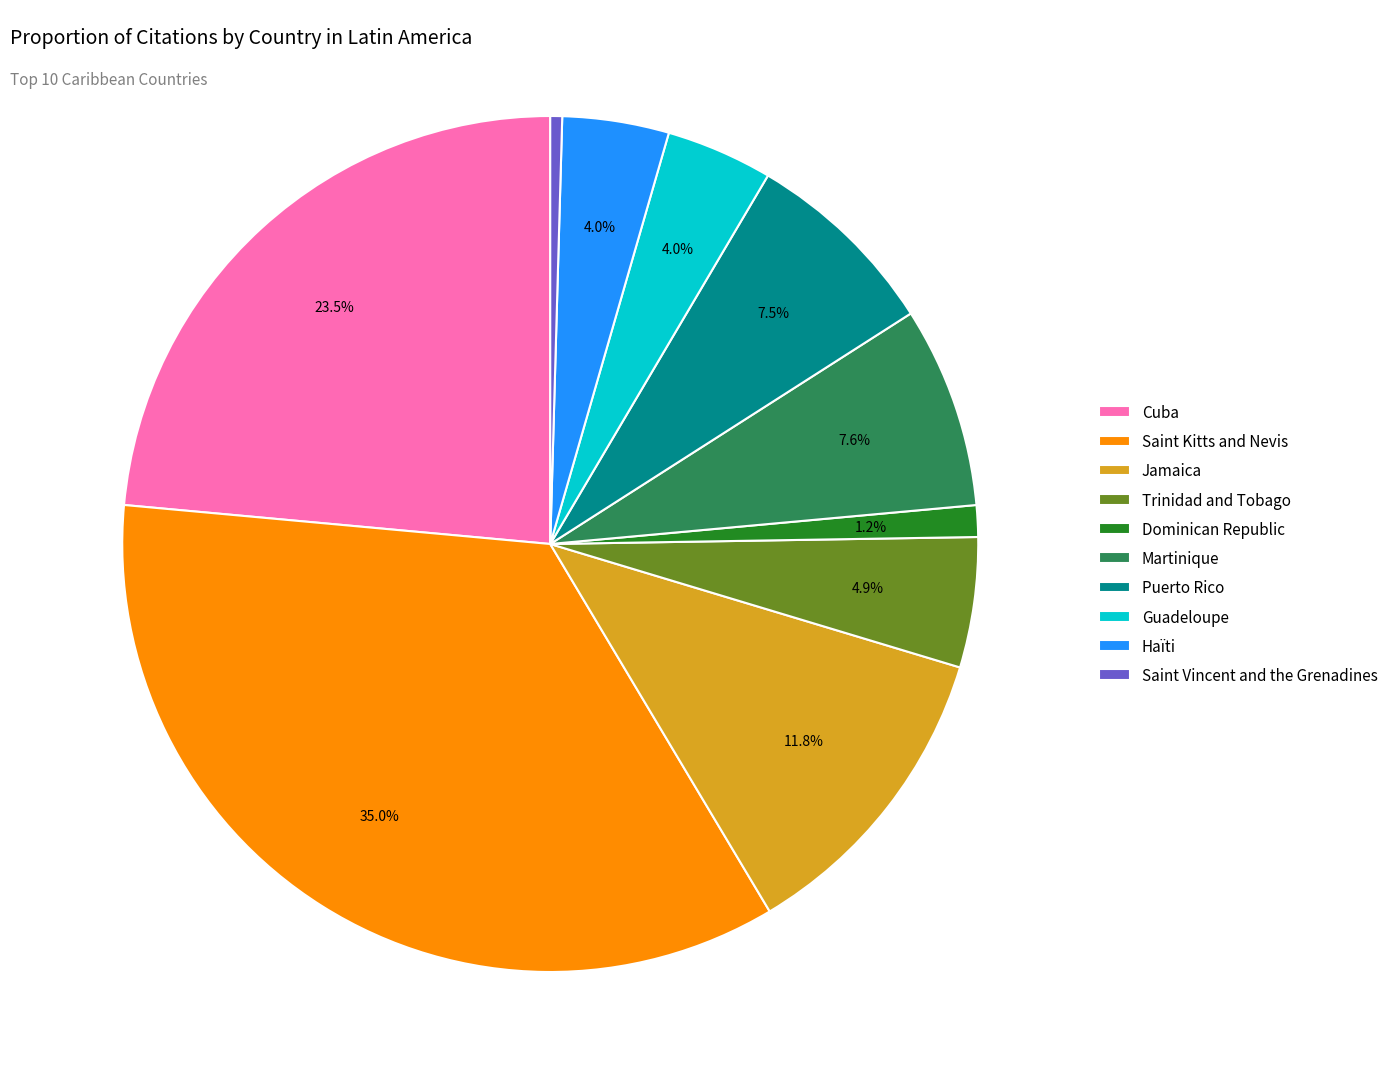

Which category has the biggest portion of the pie?

Saint Kitts and Nevis